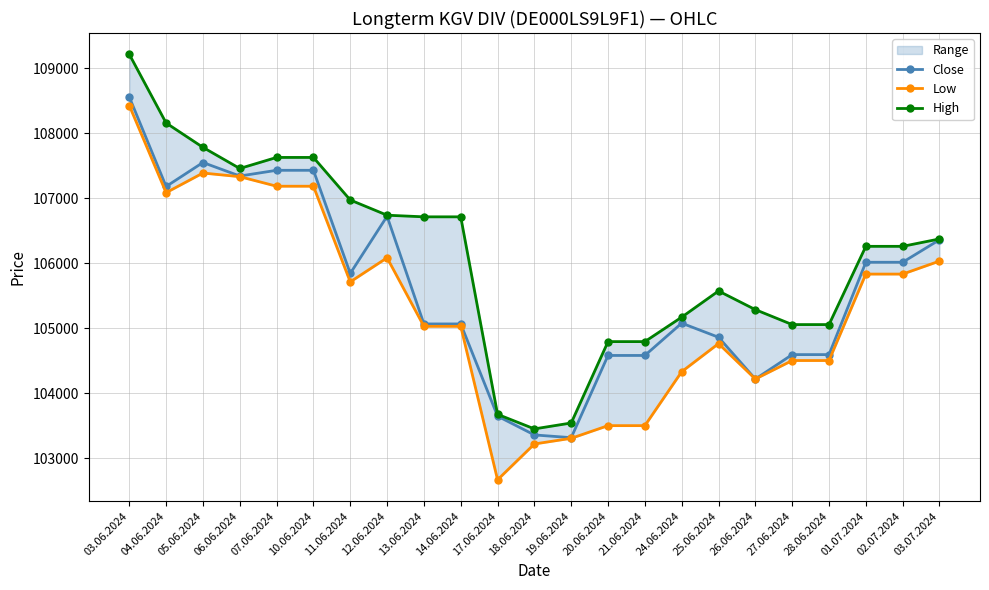

What is the value of the High point at the 3rd from the left?

107784